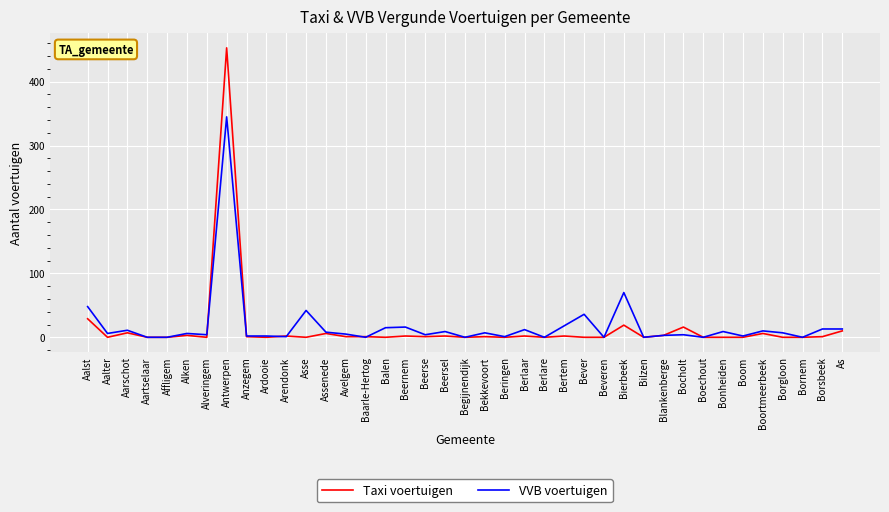

What is the spread (max minus min) of values at Beersel?

7